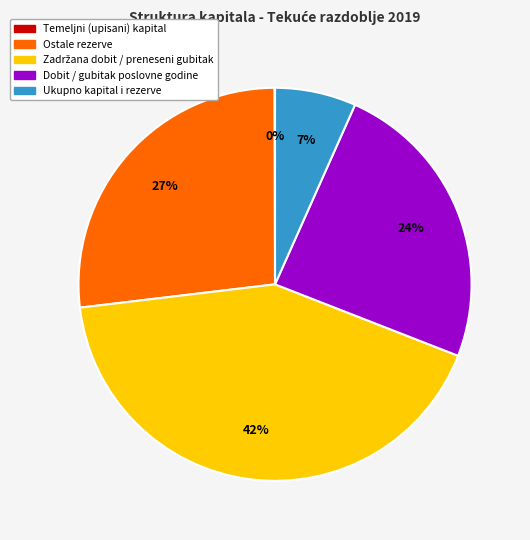

Combined, do Ukupno kapital i rezerve and Dobit / gubitak poslovne godine account for over 50%?

No